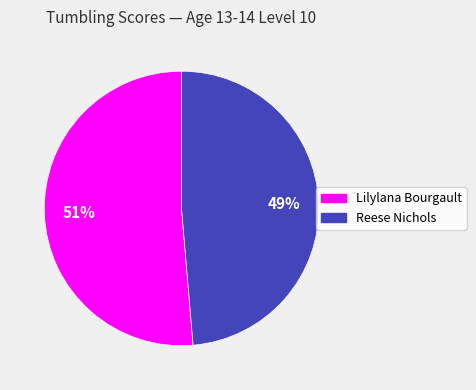

What is the largest slice in the pie chart?

Lilylana Bourgault